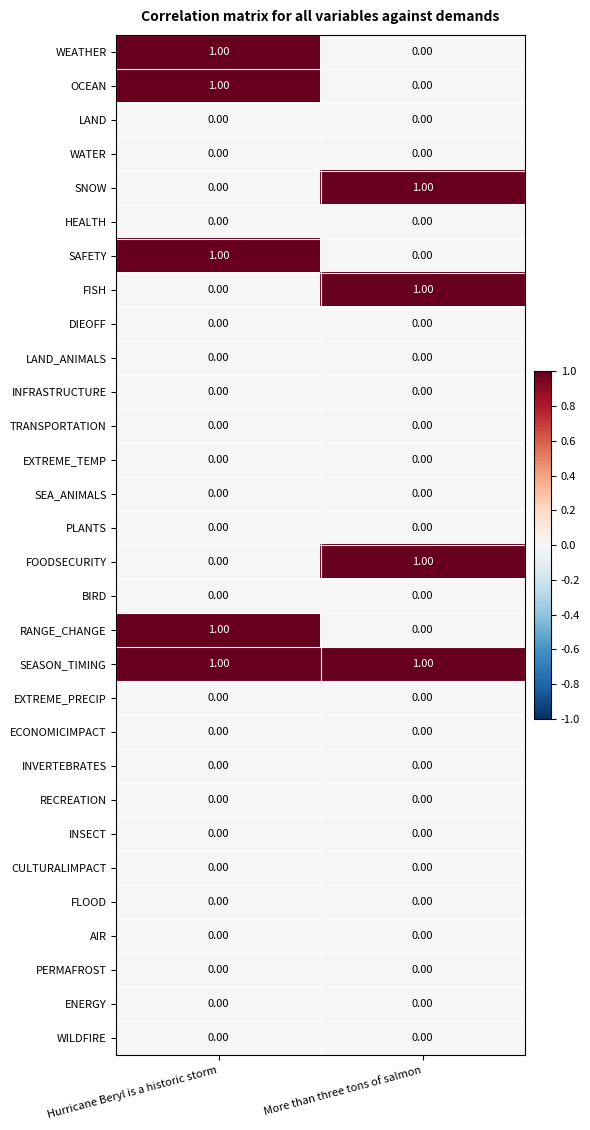

What is the total value across all series at Hurricane Beryl is a historic storm?

5